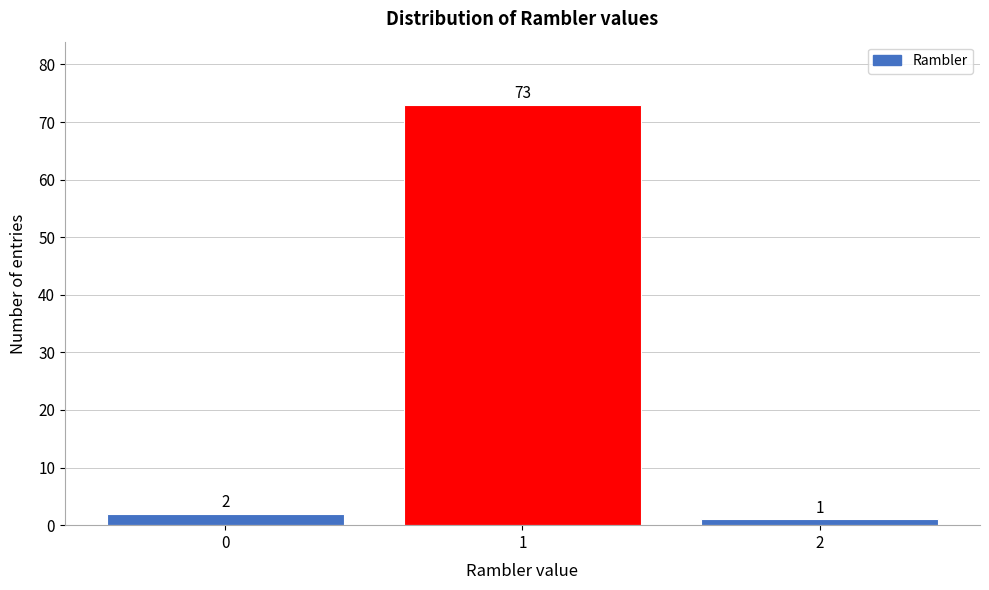

Reading left to right, extract all data points from this chart.

0=2	1=73	2=1